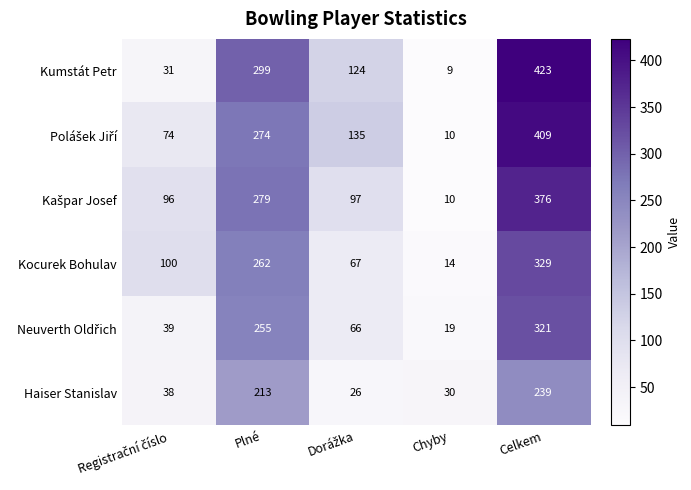

Which category has the lowest value across all series?

Chyby